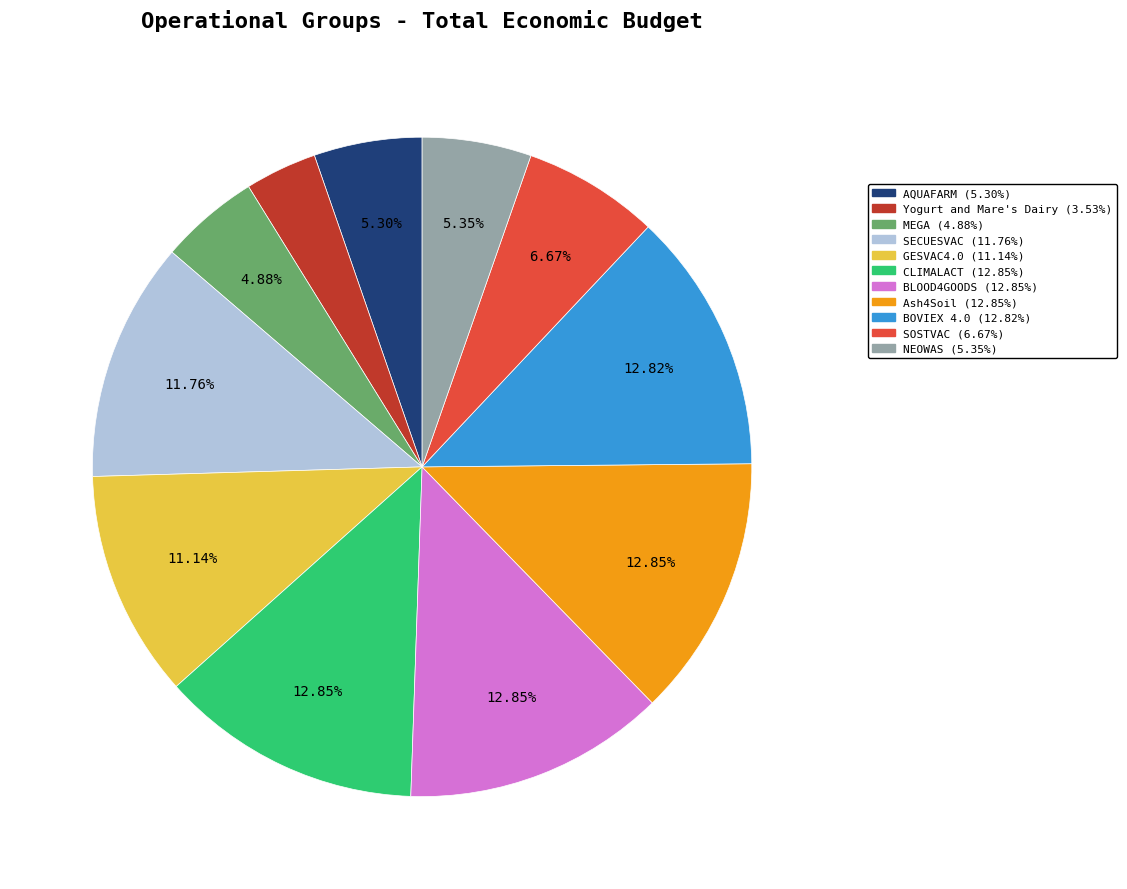

What is the smallest slice in the pie chart?

Yogurt and Mare's Dairy